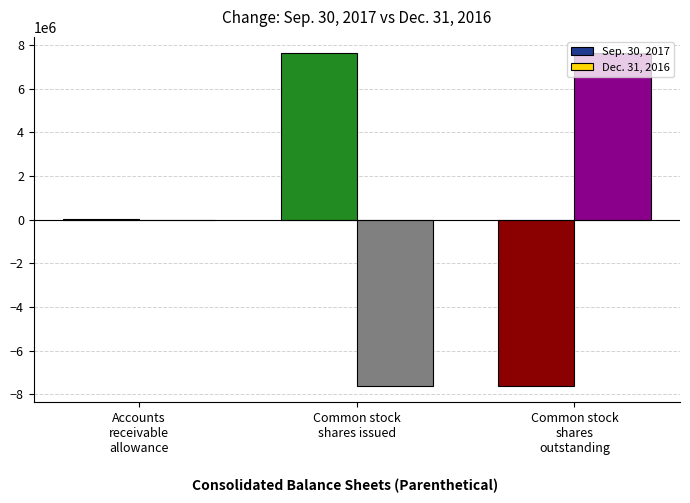

What are all the series names shown in the legend?

Sep. 30, 2017, Dec. 31, 2016